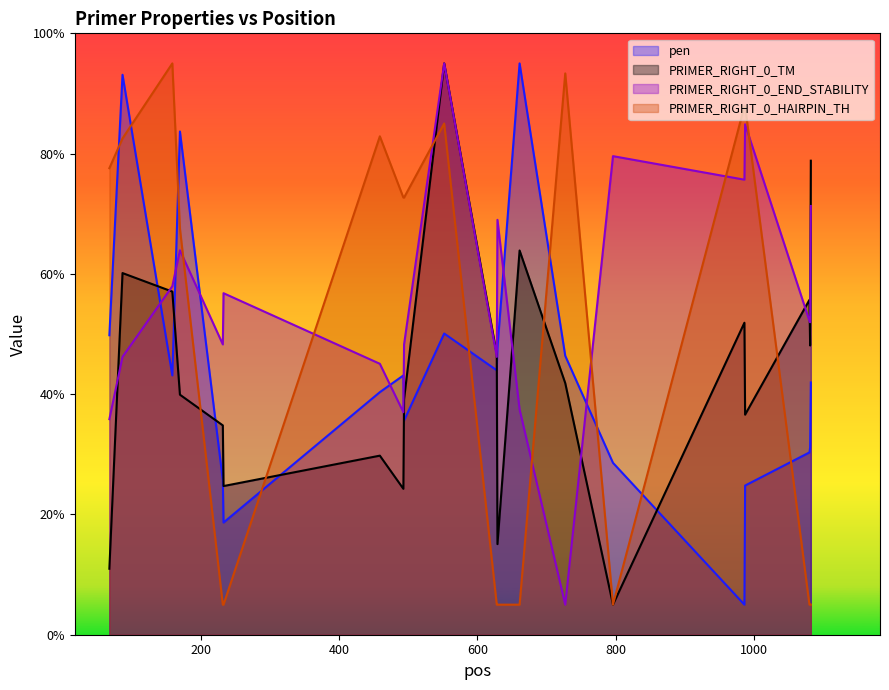

What is the maximum value for pen?

95.0